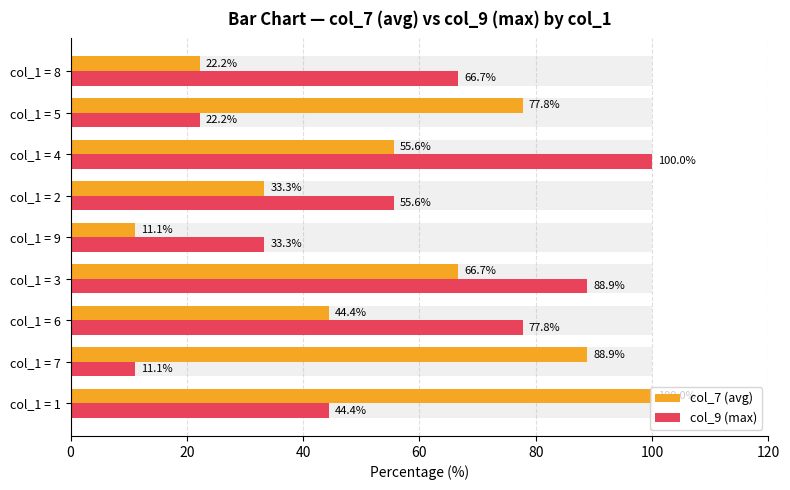

What is the difference between the col_7 (avg) values at col_1 = 1 and col_1 = 3?

33.3